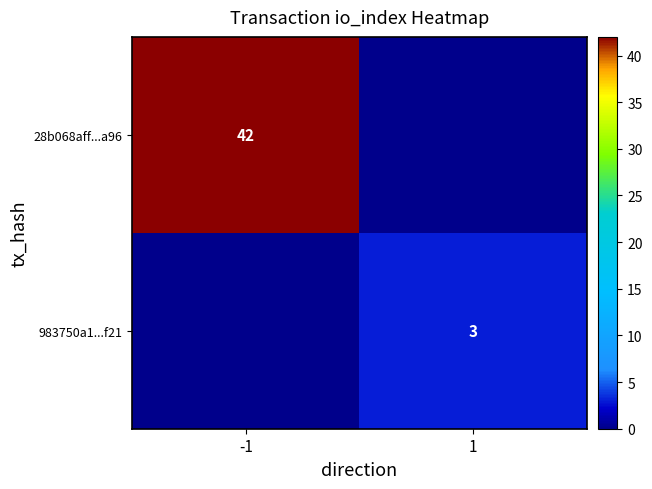

Is the value of 28b068aff...a96 at -1 greater than the value of 983750a1...f21 at 1?

Yes